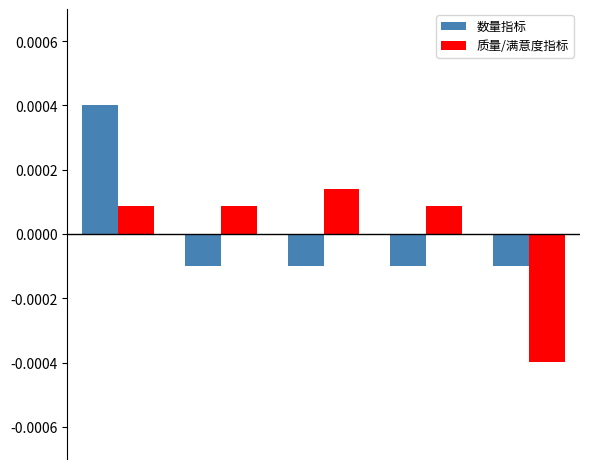

Rank the series by their maximum value, from highest to lowest.

数量指标, 质量/满意度指标